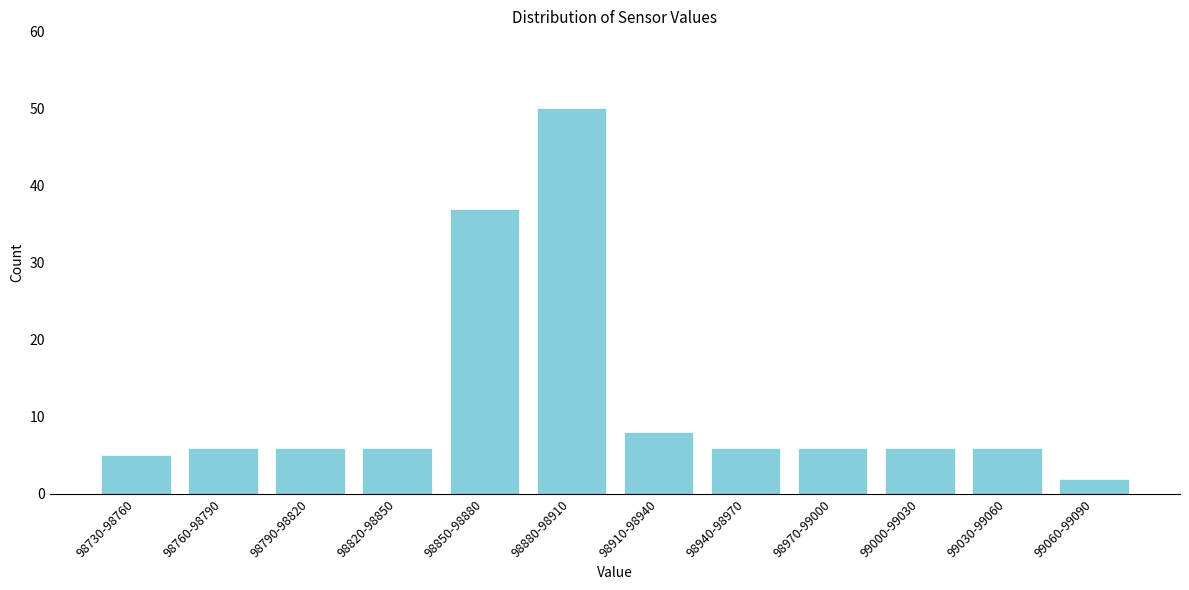

Reading left to right, what are all the values shown in this chart?

5	6	6	6	37	50	8	6	6	6	6	2